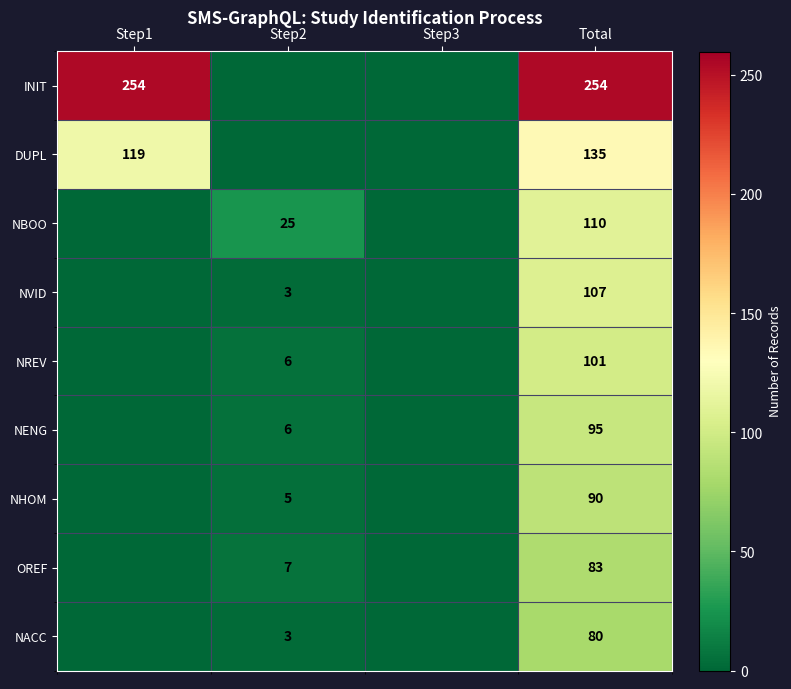

What is the difference between the highest and lowest values at Total?

174